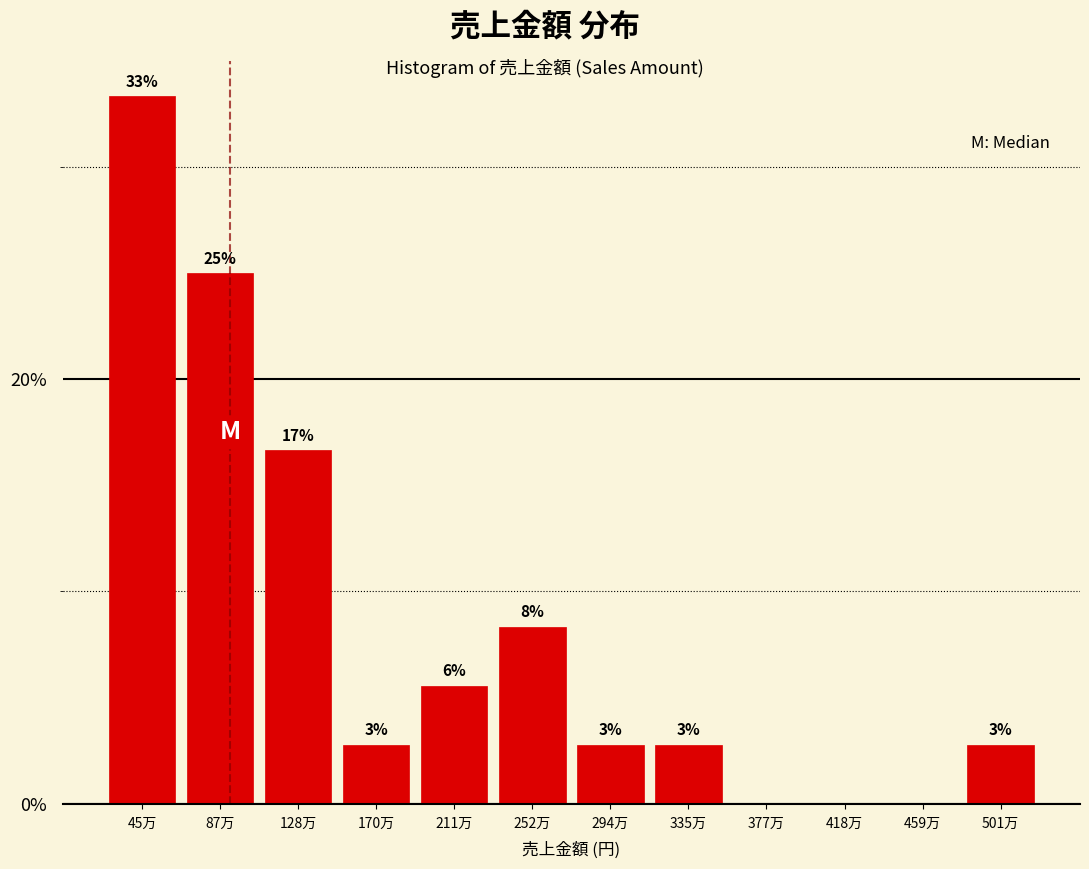

Are the bars horizontal?

No